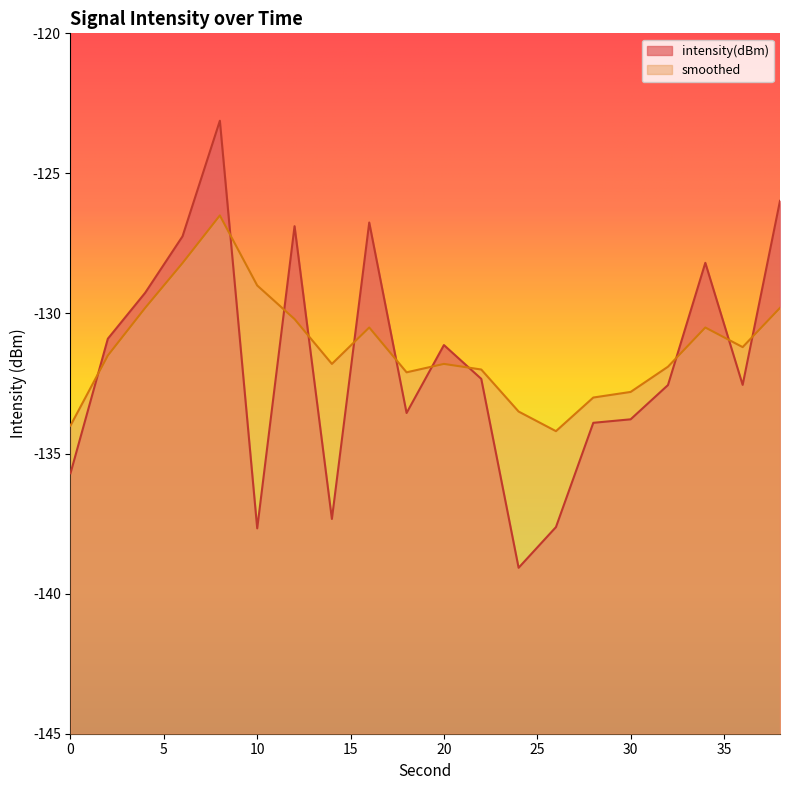

How many distinct data groups are displayed?

2